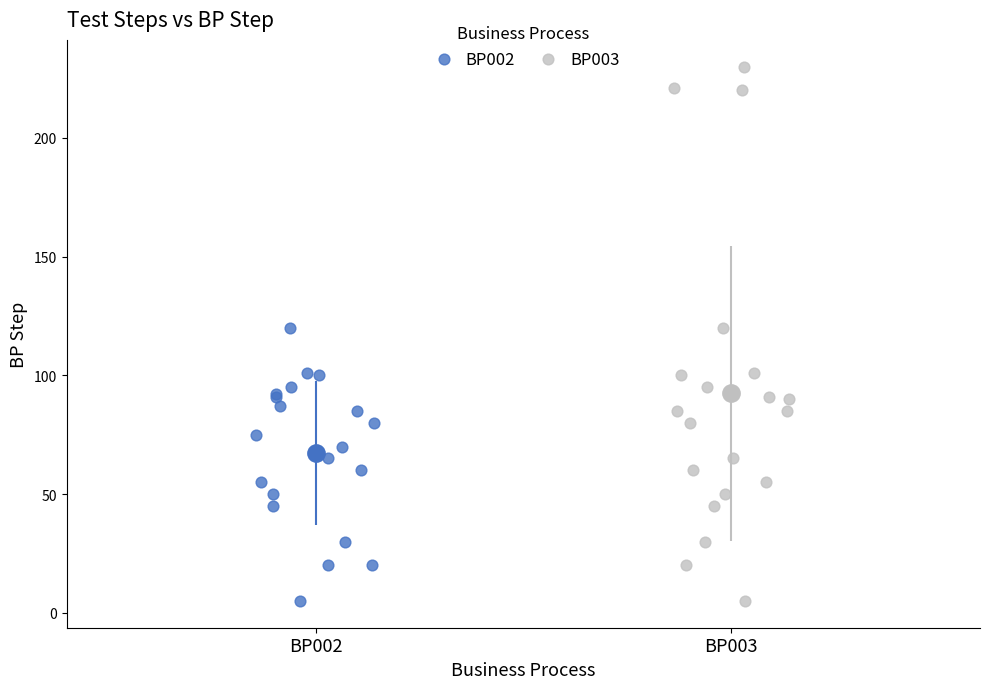

Which series reaches the maximum Y coordinate?

BP003